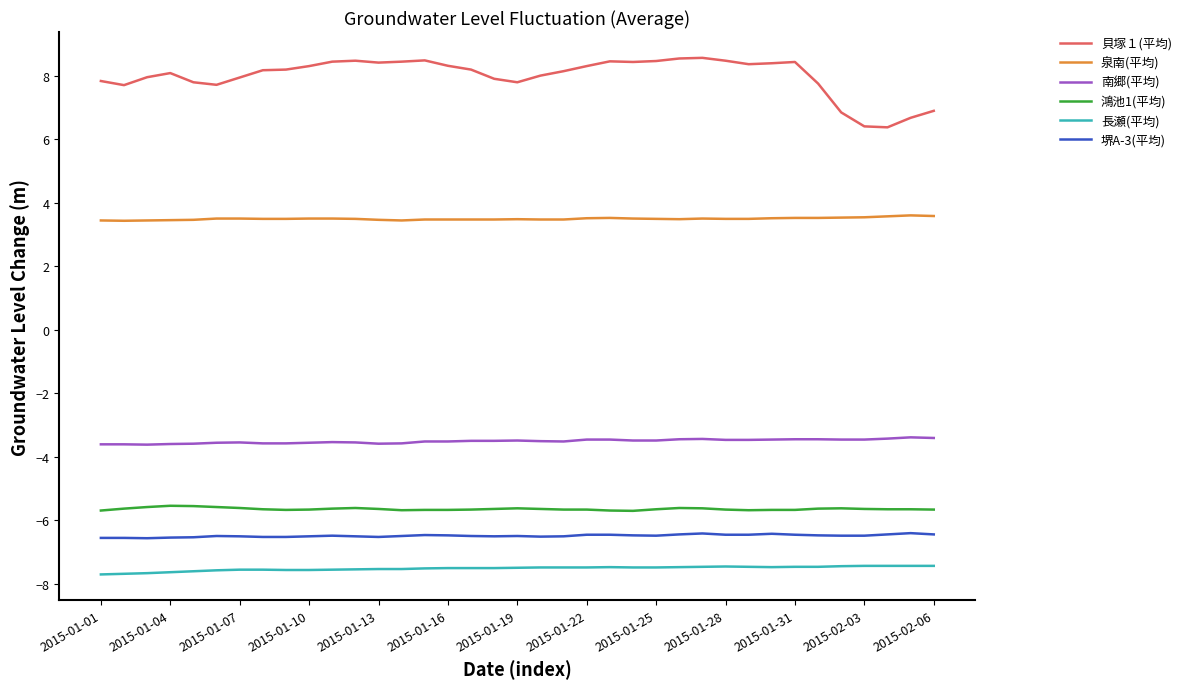

List the series in order of their peak value, lowest first.

長瀬(平均), 堺A-3(平均), 鴻池1(平均), 南郷(平均), 泉南(平均), 貝塚１(平均)